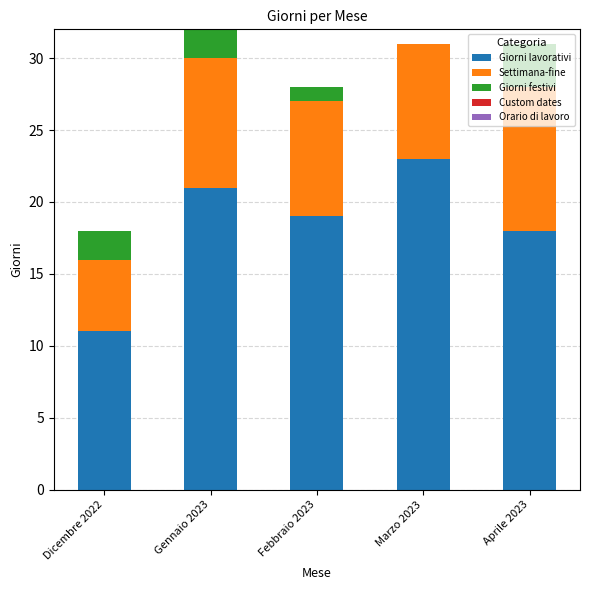

The value of Giorni lavorativi at Dicembre 2022 is 11. True or false?

True